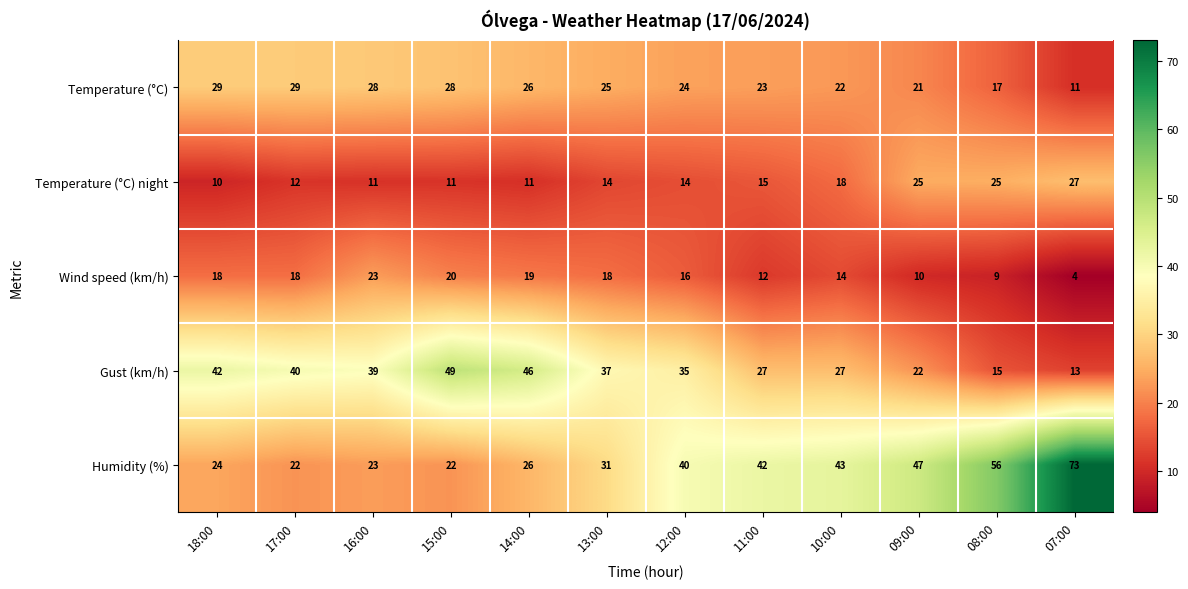

At which label does Gust (km/h) reach its peak?

15:00